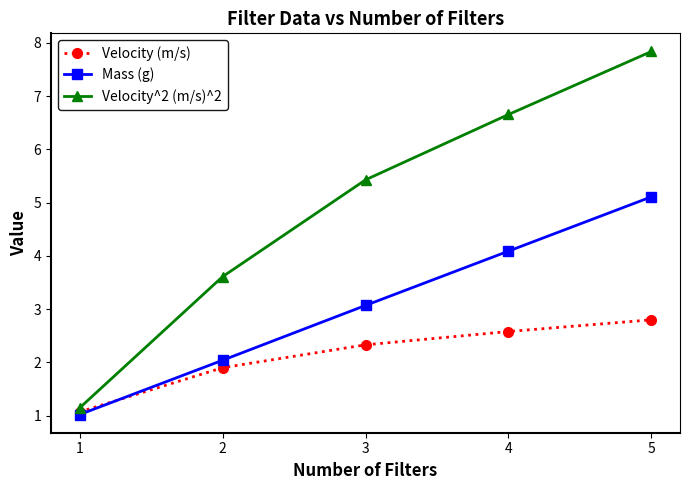

Is the value of Velocity (m/s) at 4 greater than the value of Mass (g) at 5?

No